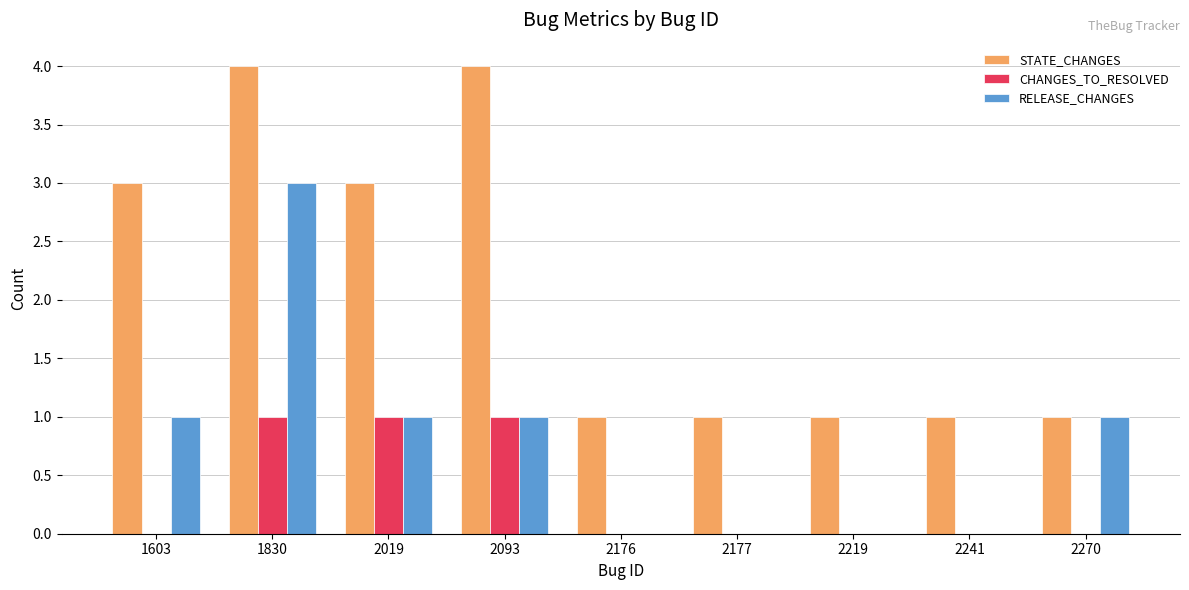

Does the chart contain stacked bars?

No